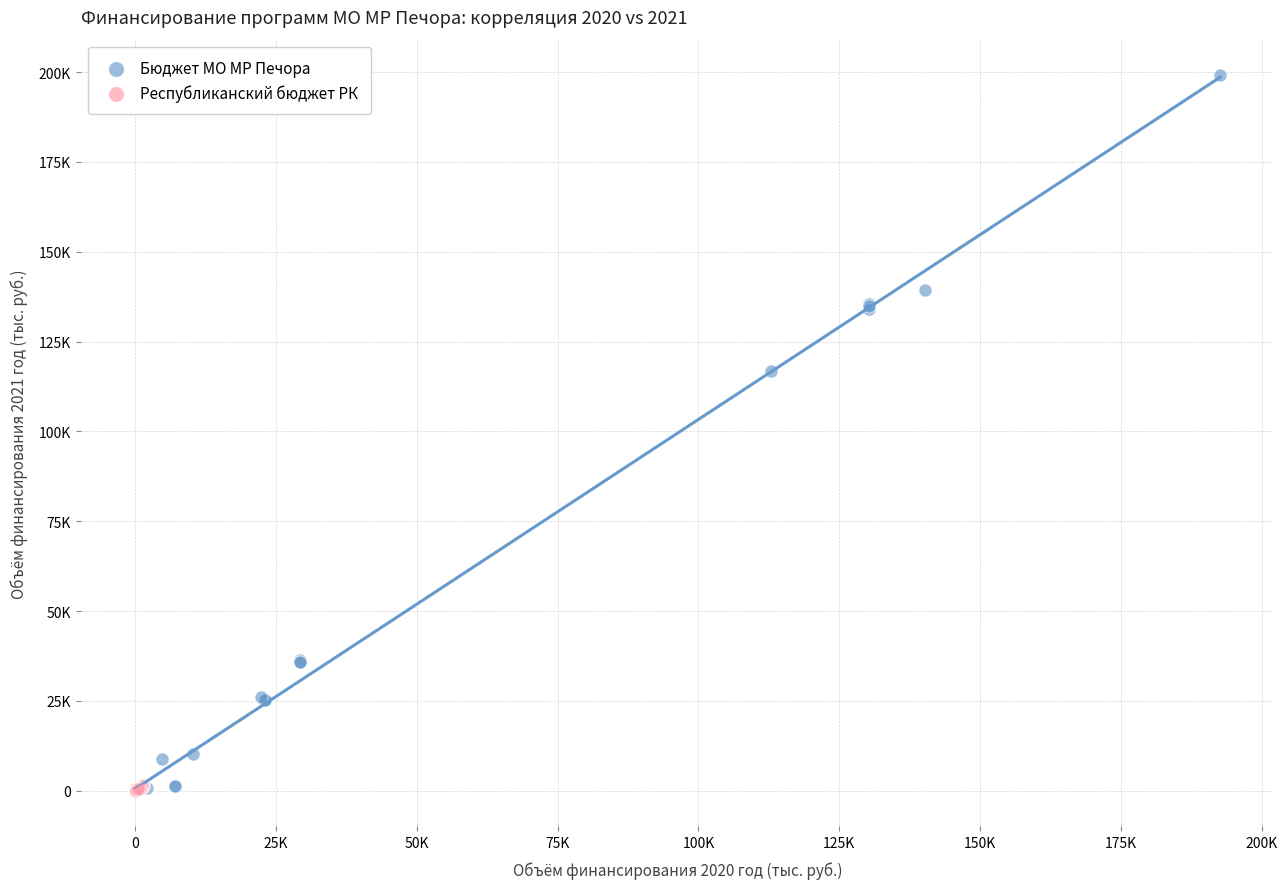

What are all the series names shown in the legend?

Бюджет МО МР Печора, Республиканский бюджет РК